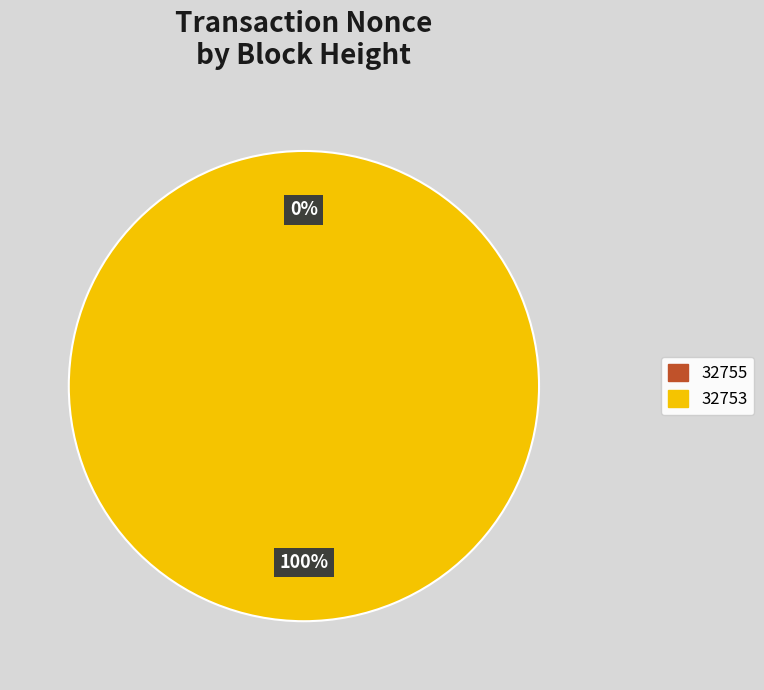

What percentage is NOT represented by 32755?

100.0%